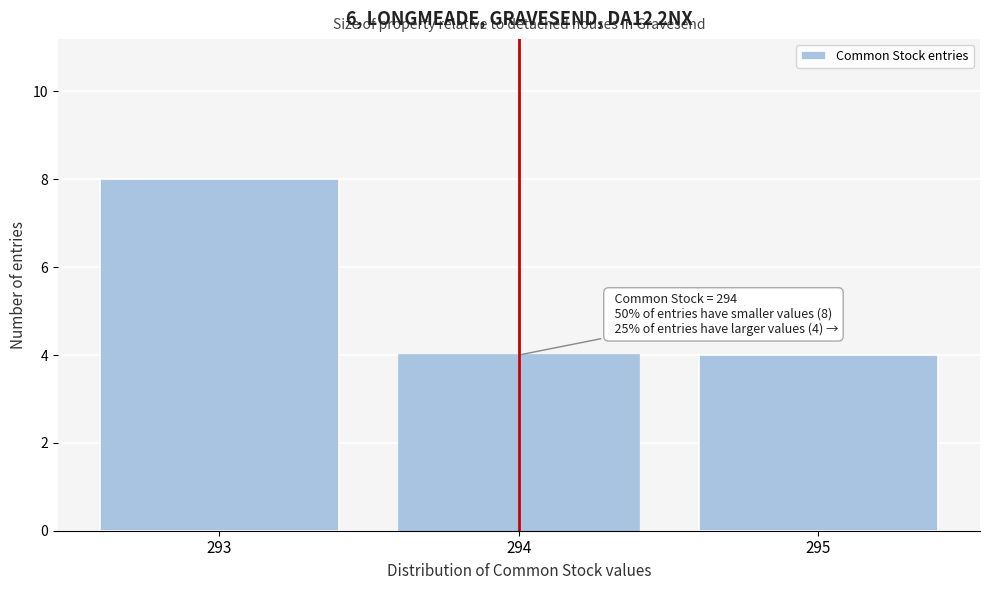

Reading left to right, transcribe all the data shown in this chart.

293=8	294=4	295=4